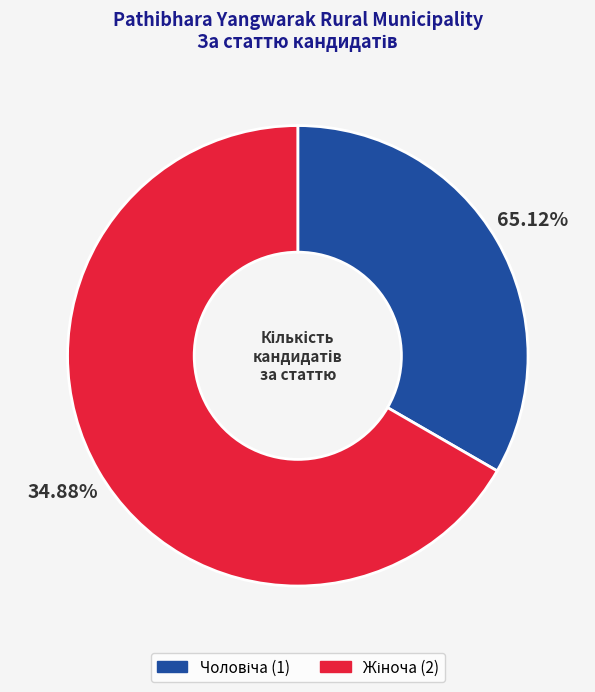

To the nearest percent, what is the combined percentage of Чоловіча and Жіноча?

100%